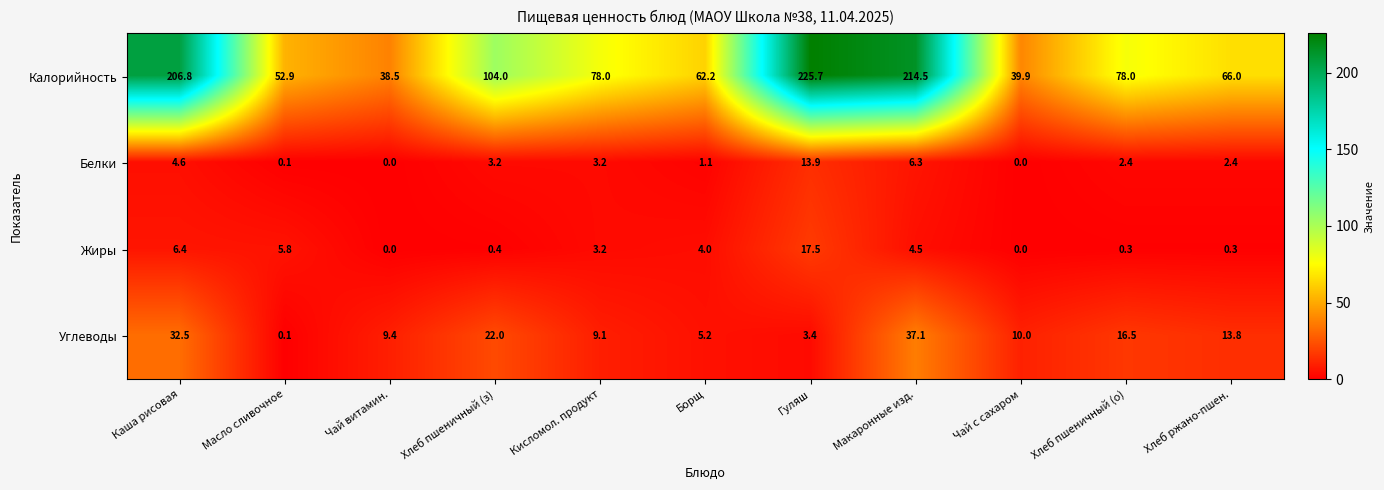

At which category is the sum across all series the highest?

Макаронные изд.